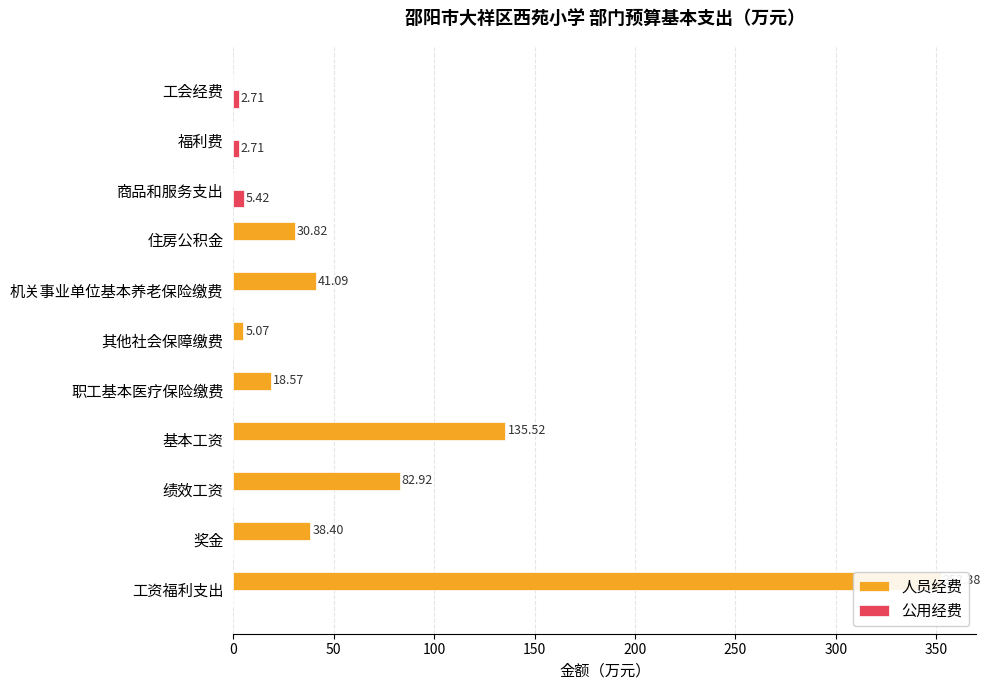

Count the 公用经费 values in the range 0 to 2.

8